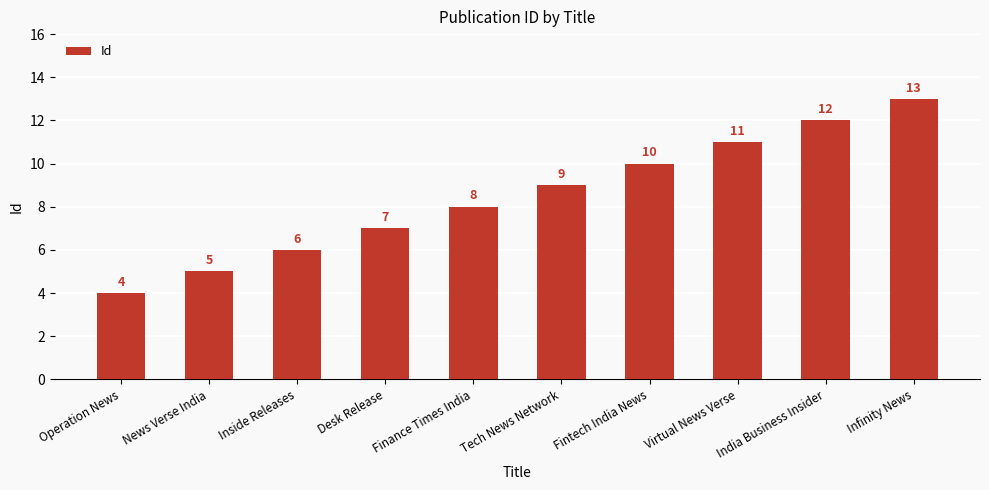

How many data points does each series have?

10